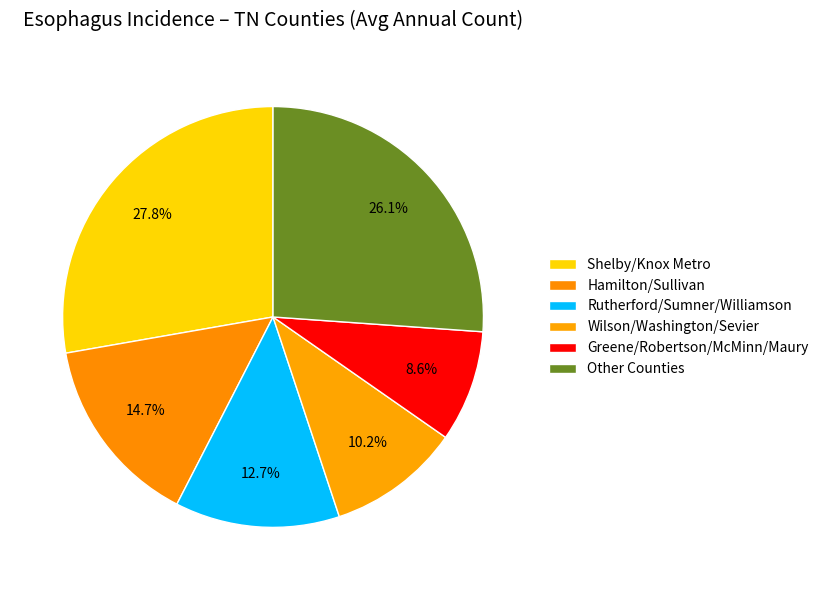

How many slices are in this pie chart?

6